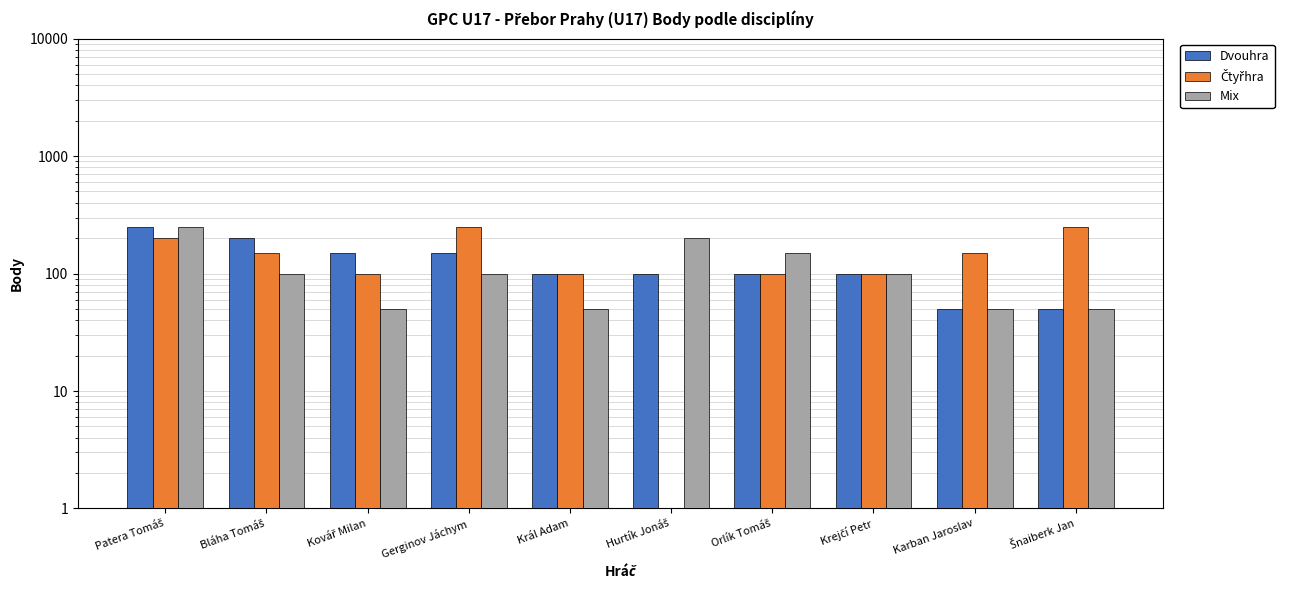

How many data points in Mix are less than 100?

4